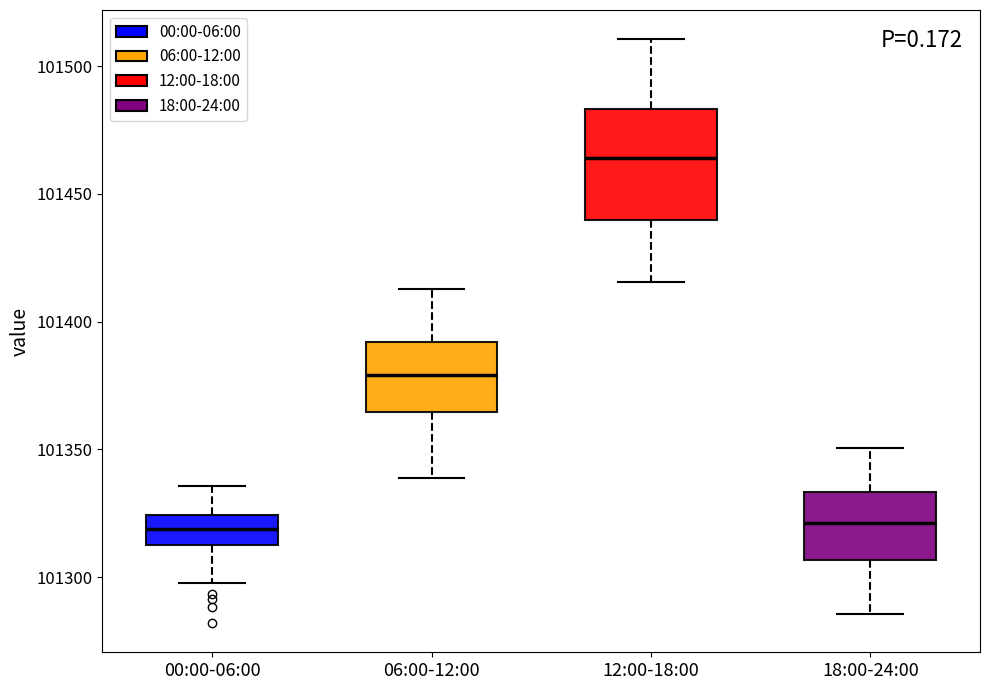

Reading left to right, transcribe this box plot: for each box, give where its median line is, the range the box spans, and where its two whiskers end, as read against the y-axis. The values are not printed on the chart, so give them approximately, as read against the axis.

00:00-06:00: median 101320, box 101310 to 101325, whiskers 101300 to 101335
06:00-12:00: median 101380, box 101365 to 101390, whiskers 101340 to 101415
12:00-18:00: median 101465, box 101440 to 101485, whiskers 101415 to 101510
18:00-24:00: median 101320, box 101305 to 101335, whiskers 101285 to 101350